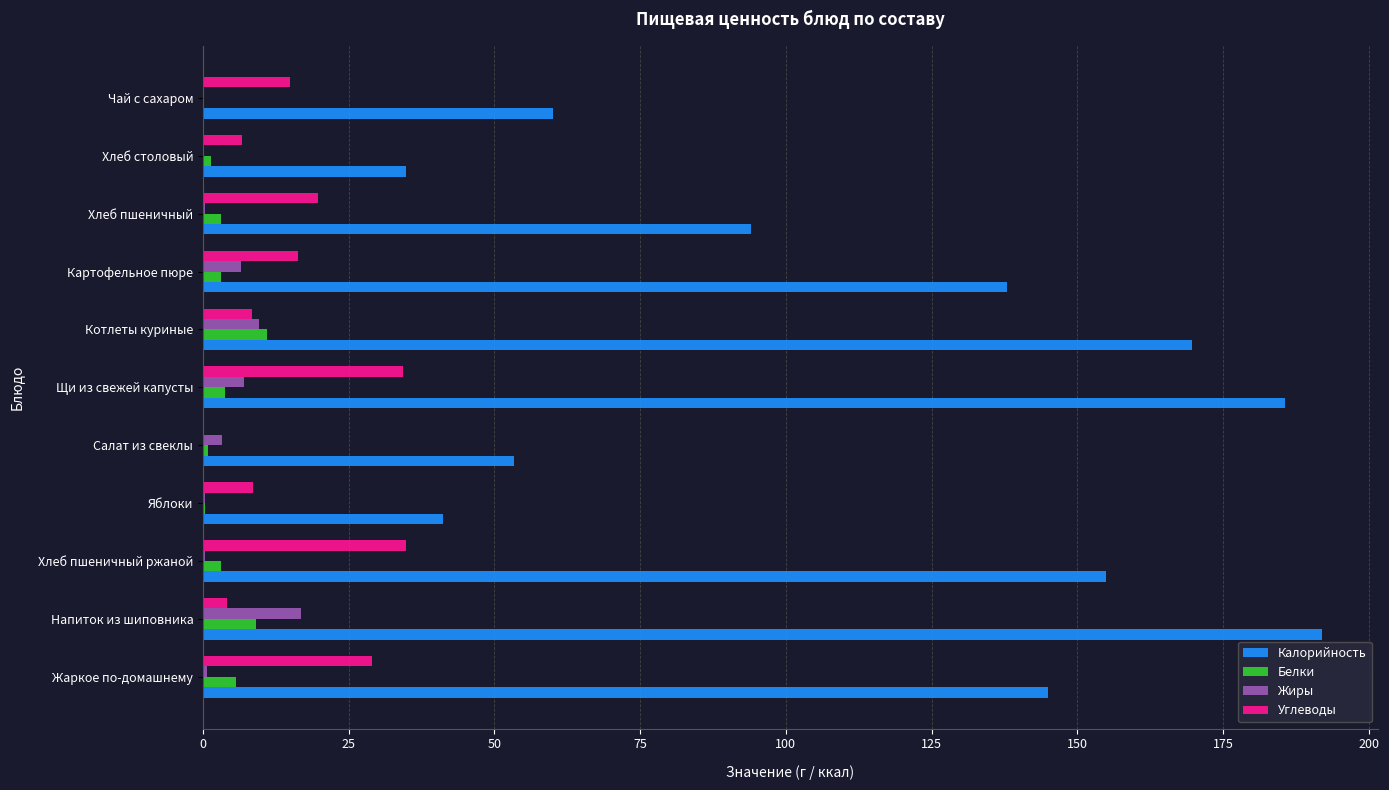

Where is Калорийность nearest to the value 113?

Хлеб пшеничный